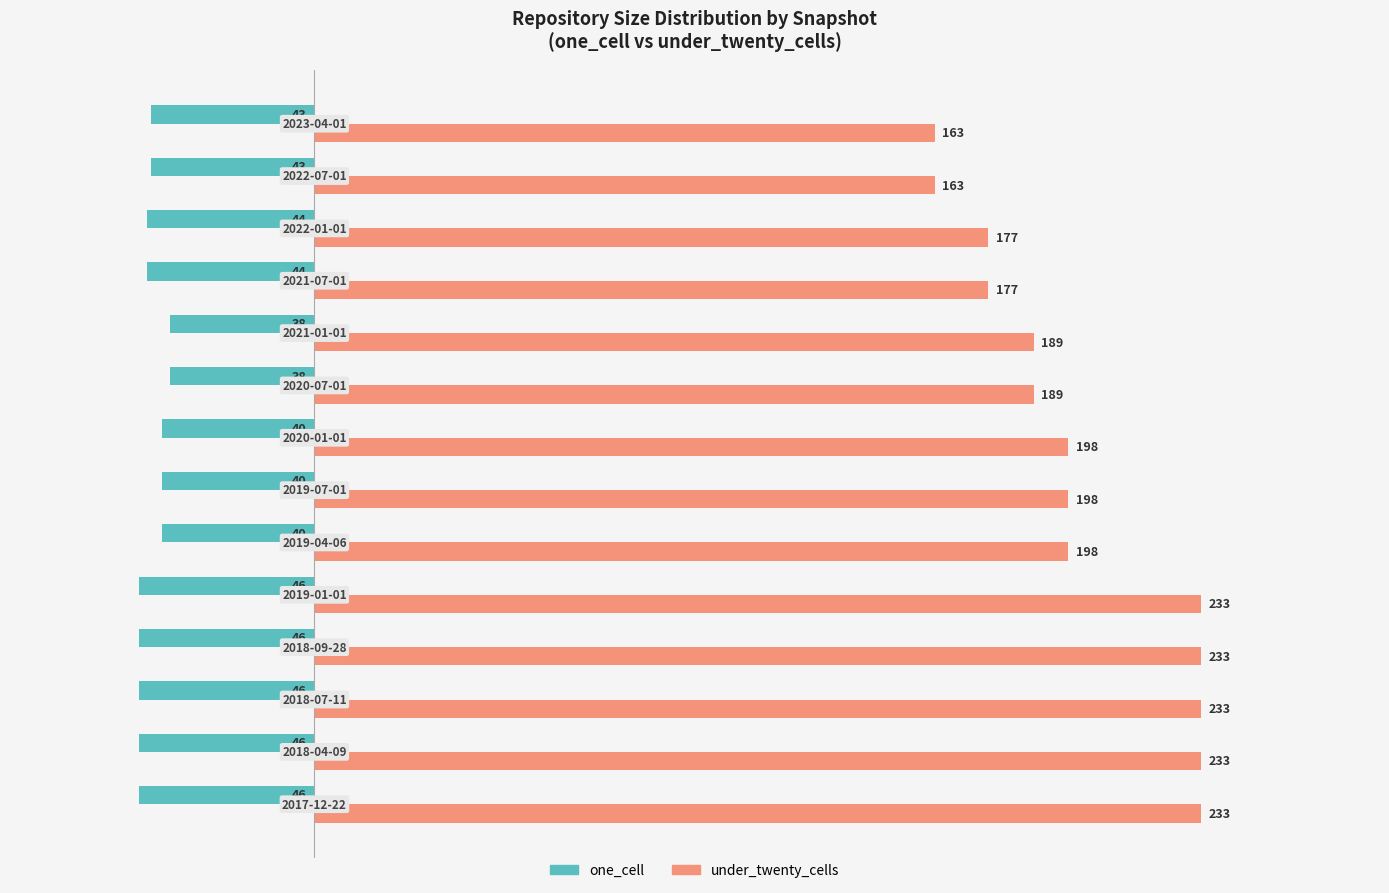

Which series has the largest total across all categories?

under_twenty_cells